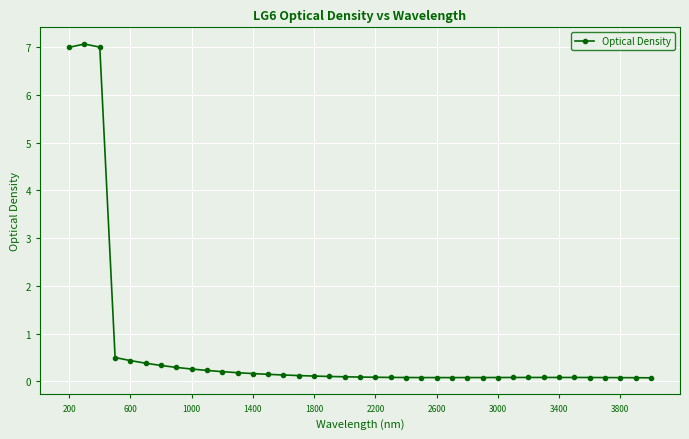

True or false: there are more than 0 points higher than both neighbors.

True